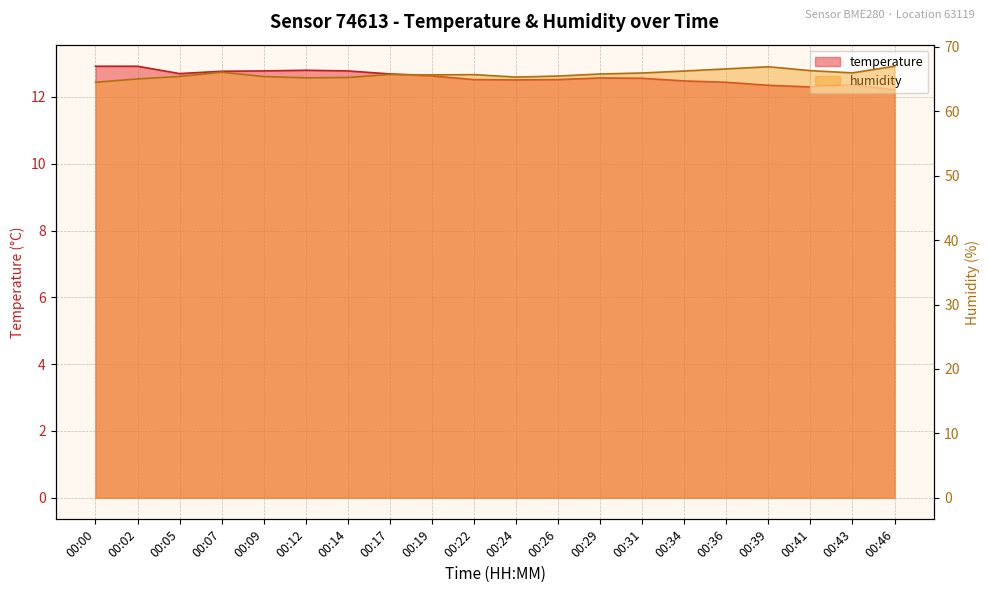

How many categories are shown in the chart?

20